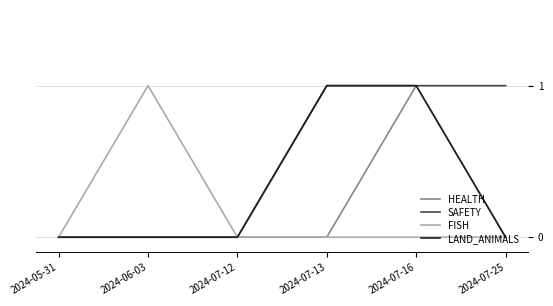

At which category is the sum across all series the highest?

2024-07-16